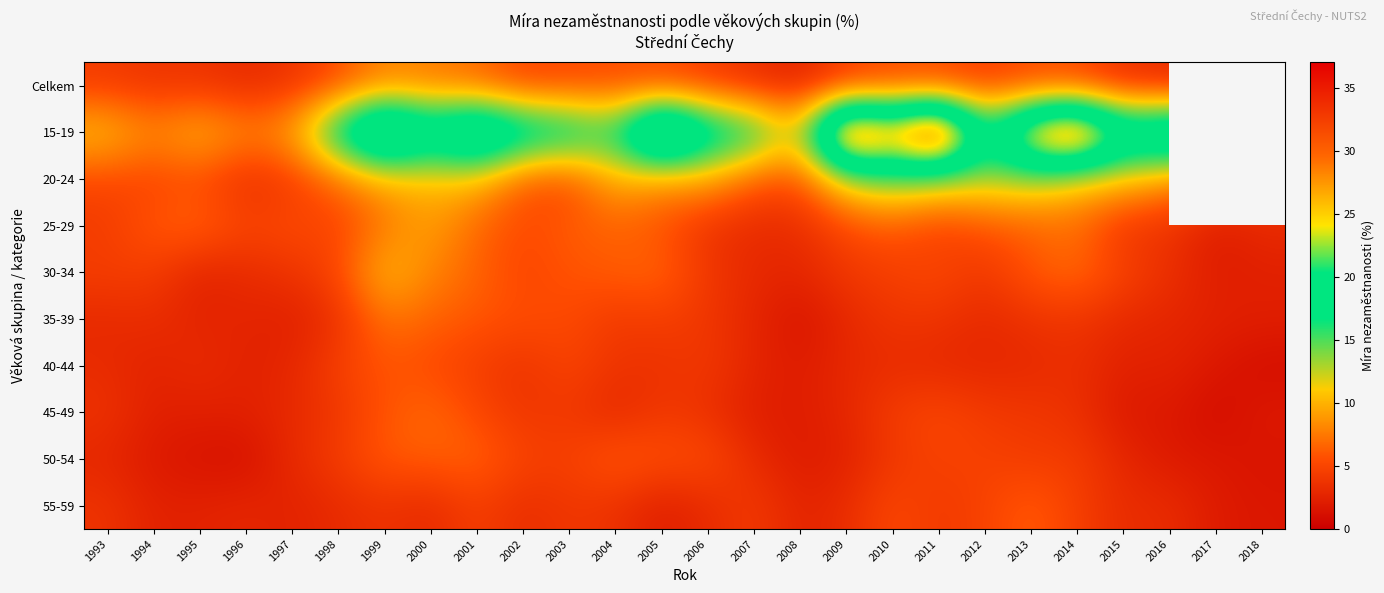

At how many categories does at least one series exceed 3?

26